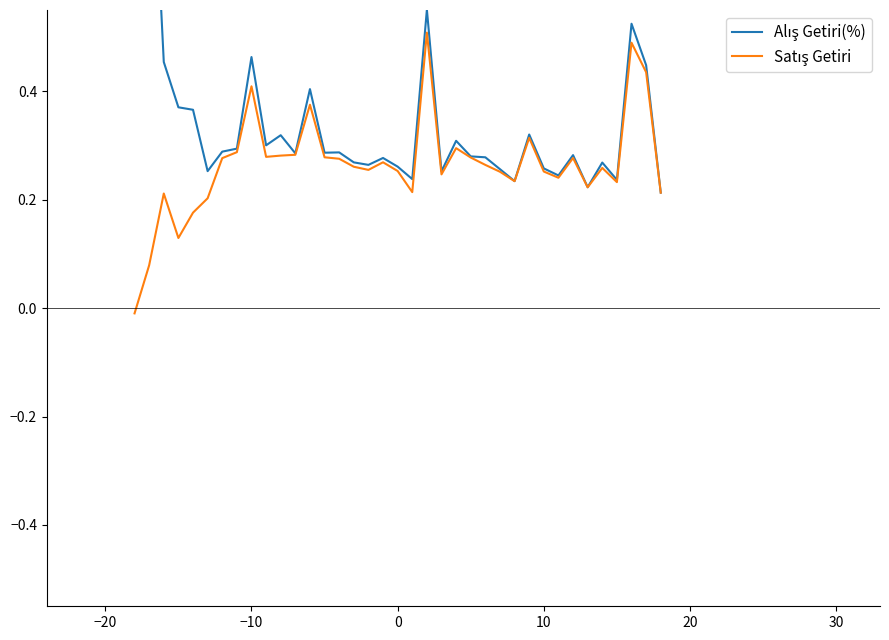

What is the minimum value for Alış Getiri(%)?

0.2